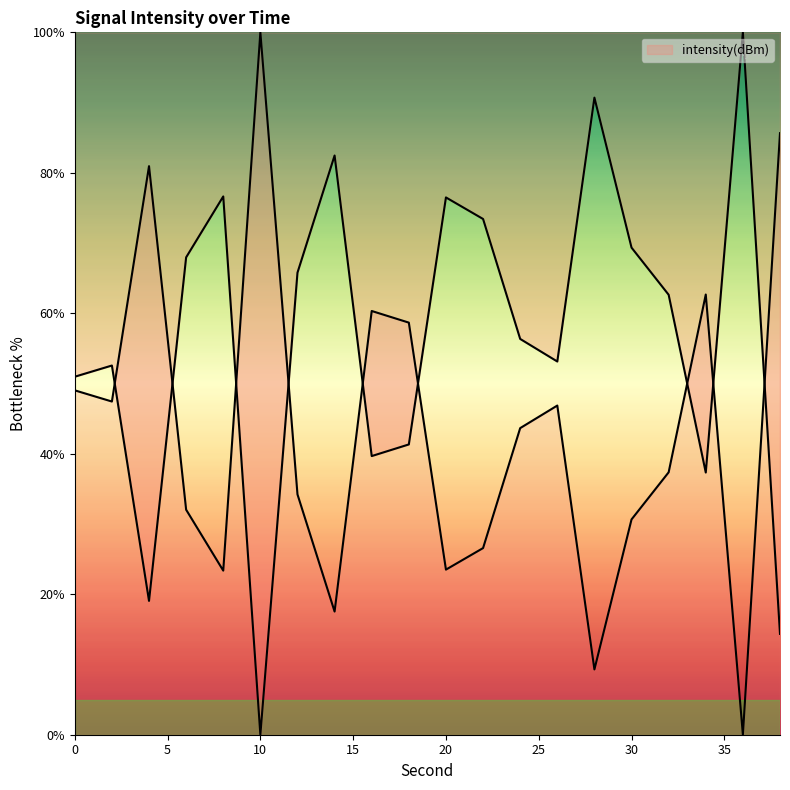

The chart shows a value of 56.7 at 10. True or false?

False